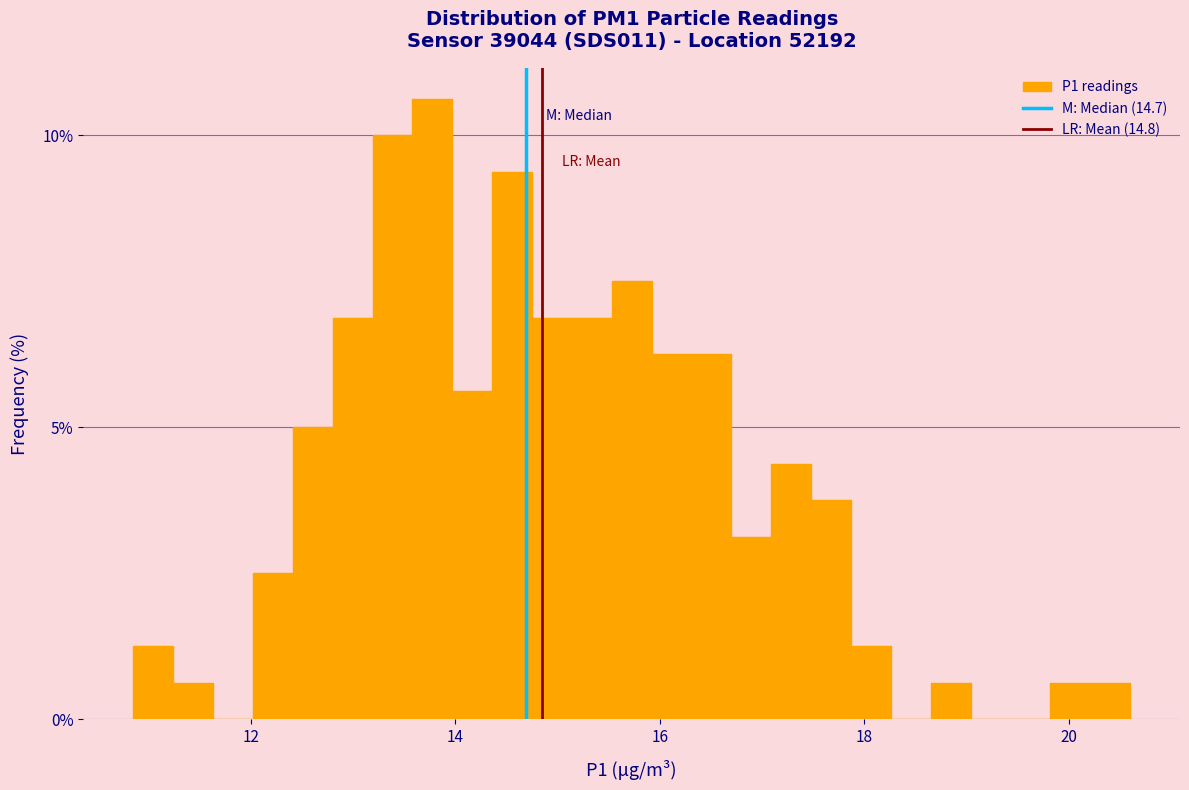

Around what value on the x-axis is the tallest bar? Give the approximate position of its centre, as read against the axis.

13.8